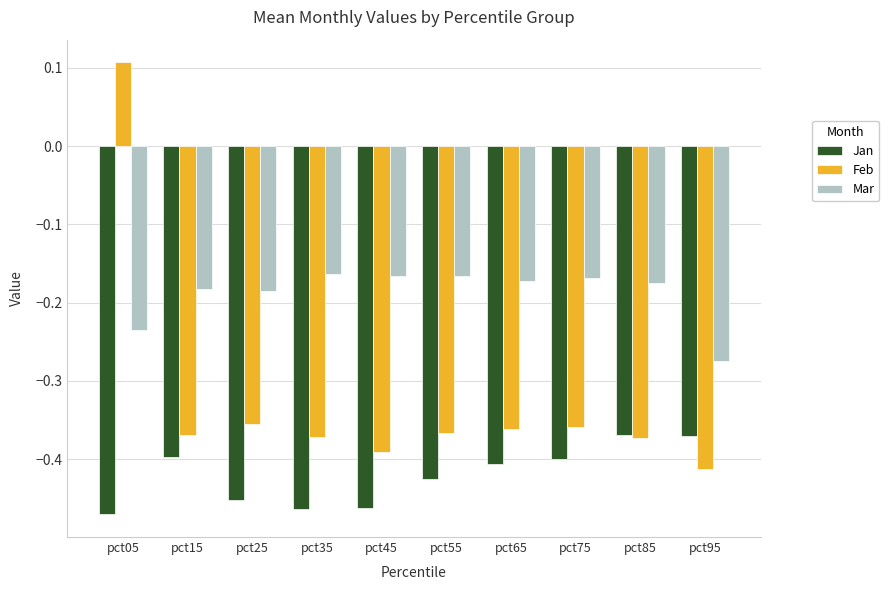

What is the total value across all series at pct45?

-1.0